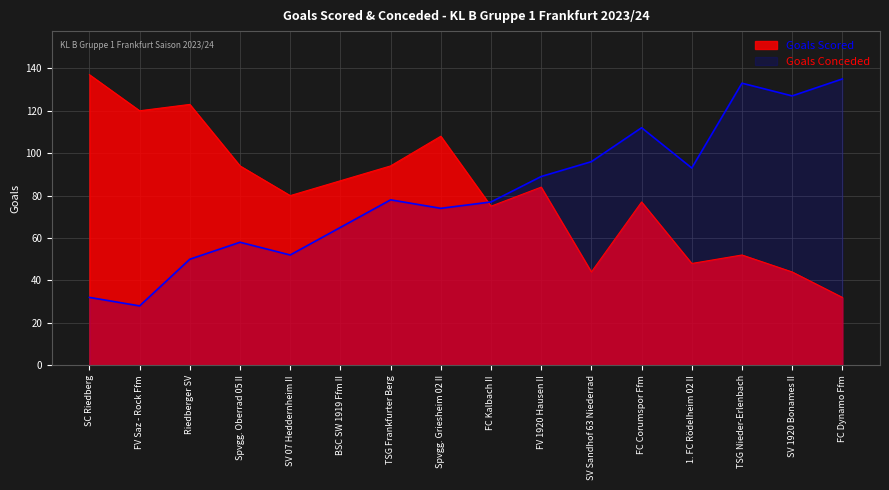

At which category does Goals Scored reach its first local peak?

Riedberger SV